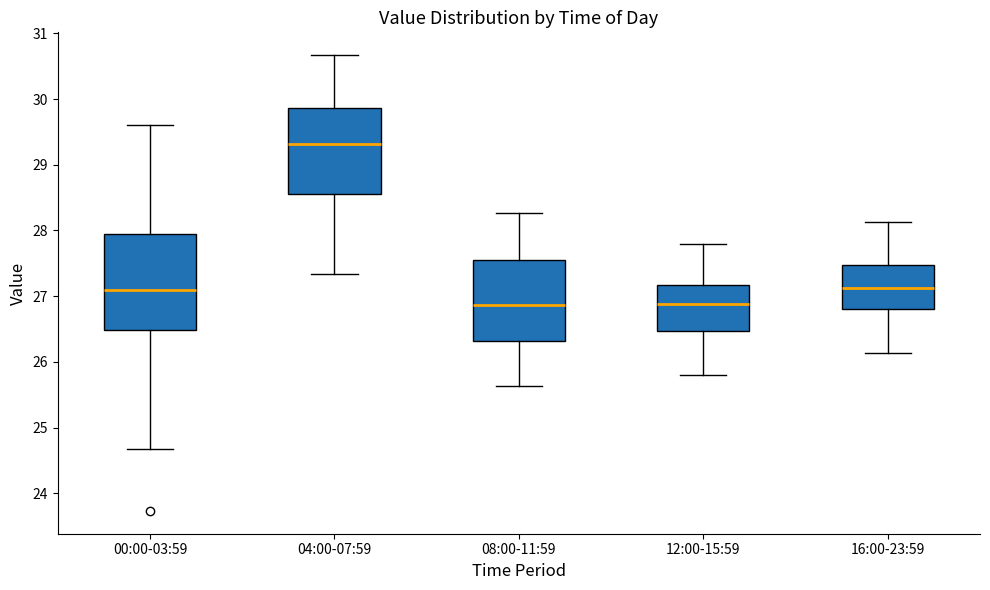

Reading left to right, read every box against the y-axis: the position of its median line, the range the box covers, and the ends of its whiskers. The values are not printed on the chart, so give them approximately, as read against the axis.

00:00-03:59: median 27.1, box 26.5 to 27.9, whiskers 24.7 to 29.6
04:00-07:59: median 29.3, box 28.6 to 29.9, whiskers 27.3 to 30.7
08:00-11:59: median 26.9, box 26.3 to 27.6, whiskers 25.6 to 28.3
12:00-15:59: median 26.9, box 26.5 to 27.2, whiskers 25.8 to 27.8
16:00-23:59: median 27.1, box 26.8 to 27.5, whiskers 26.1 to 28.1